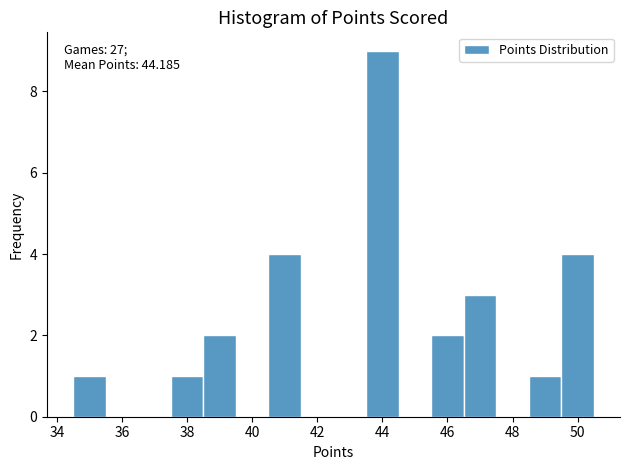

Over which range of the x-axis is the bar tallest?

43.5 to 44.5